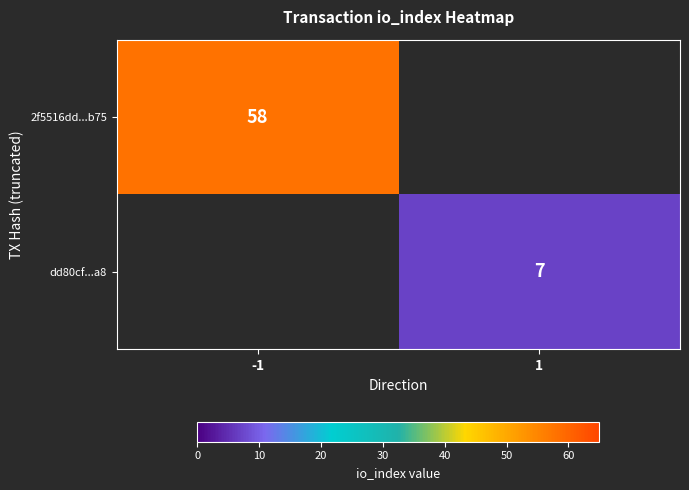

The value of dd80cf...a8 at 1 is 4. True or false?

False